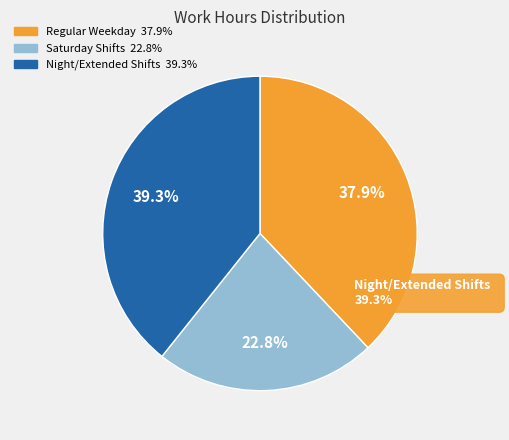

True or false: 6-Wed accounts for 1% of the total.

False